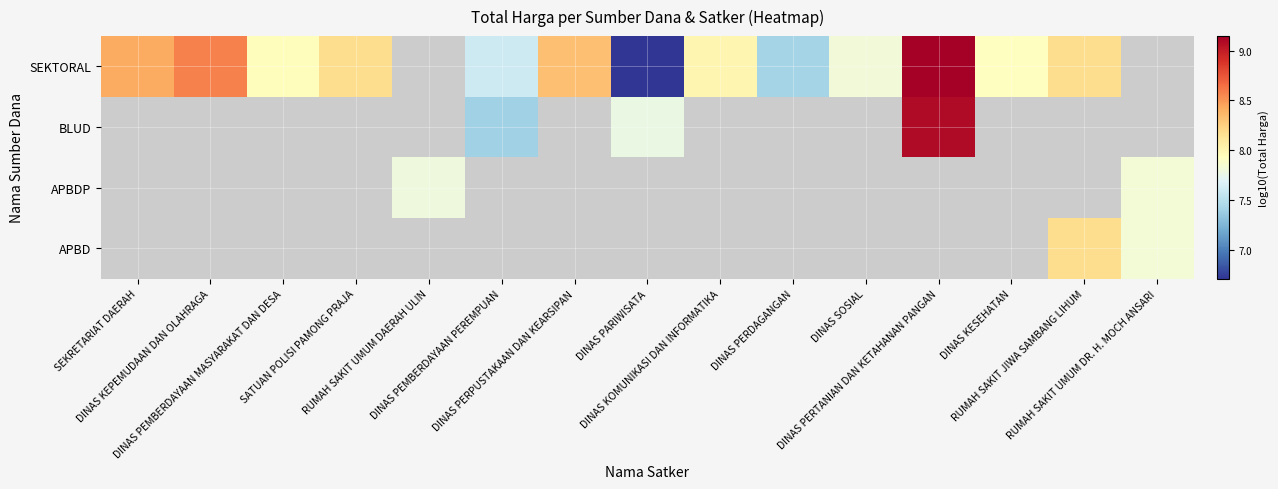

True or false: SEKTORAL has a value of 8.2 at SATUAN POLISI PAMONG PRAJA.

True